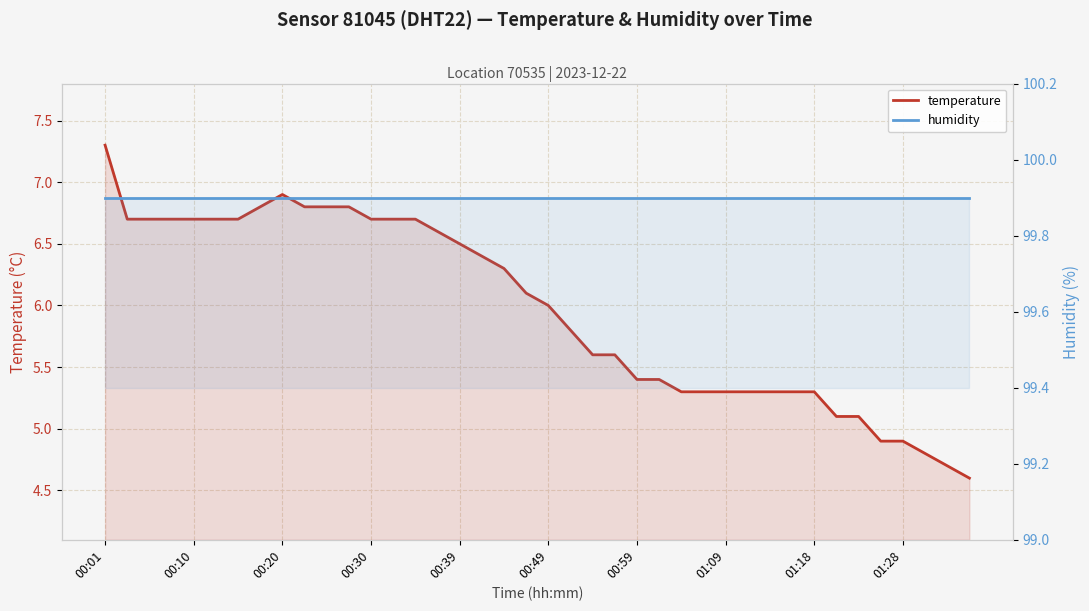

Count the number of categories in the chart.

40